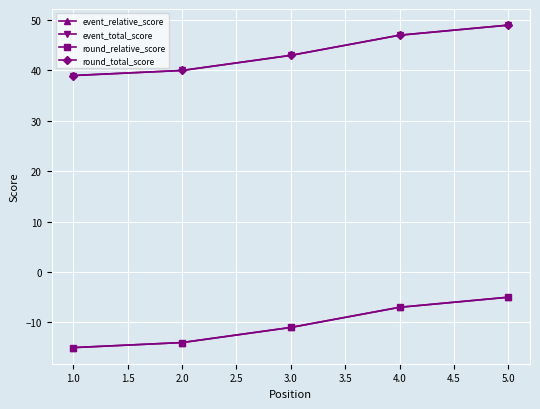

What is the difference between the maximum and minimum values in the event_relative_score series?

10